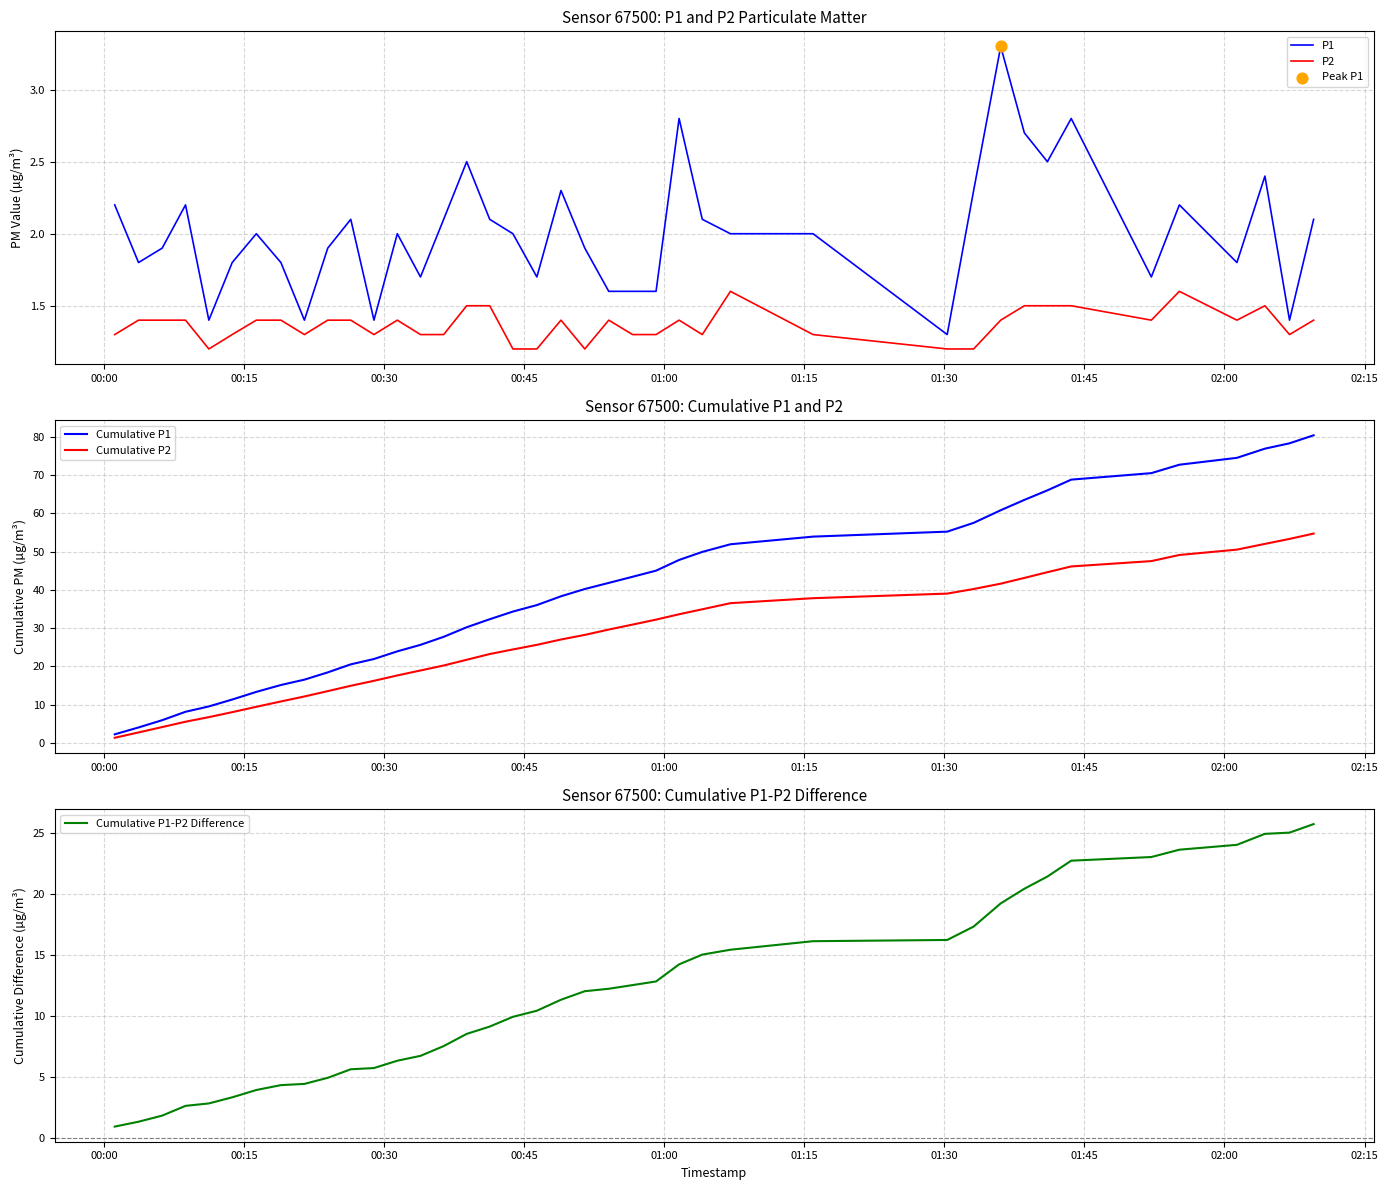

Which series has the largest total across all categories?

Cumulative P1